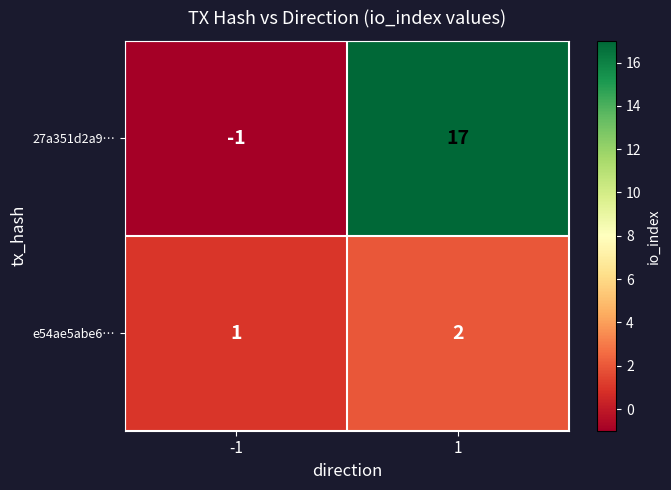

What is the difference between the maximum and minimum values in the 27a351d2a9… series?

18